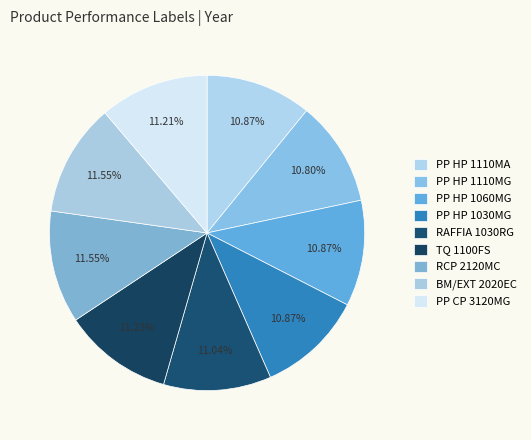

How many slices are in this pie chart?

9